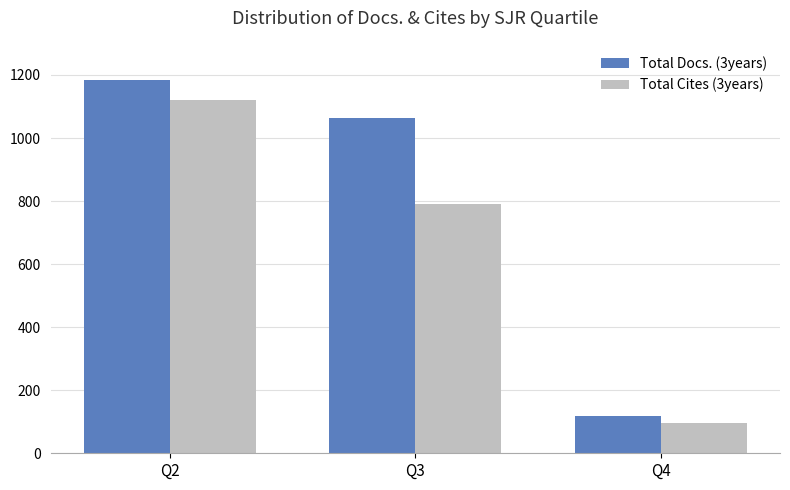

Read the Total Cites (3years) value at Q3.

790